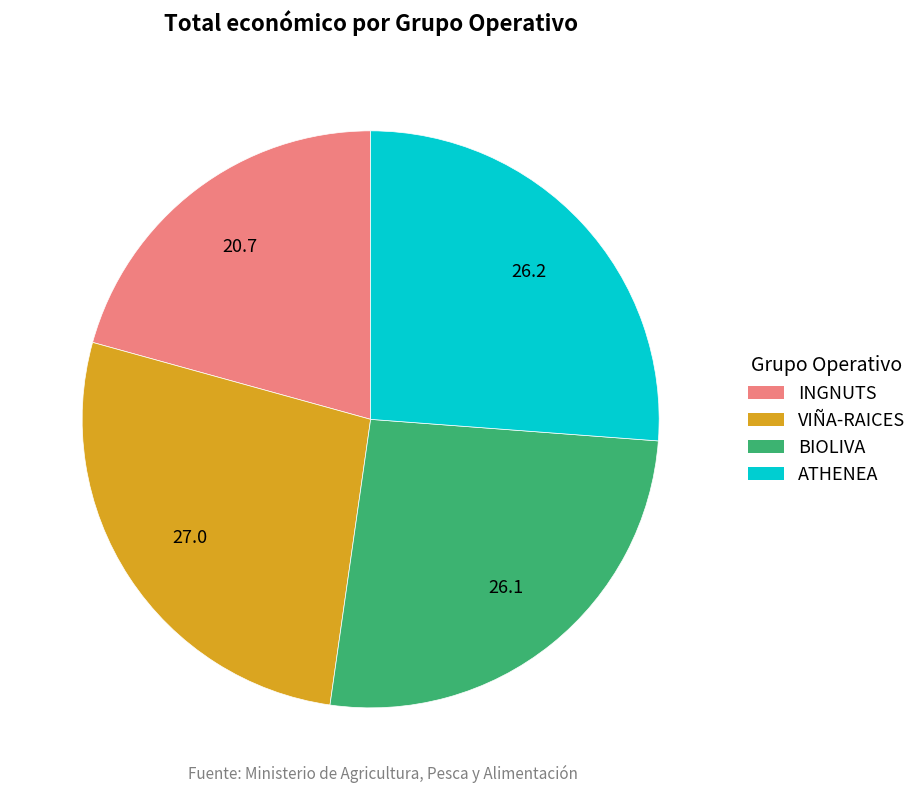

Is there a majority slice in this chart?

No